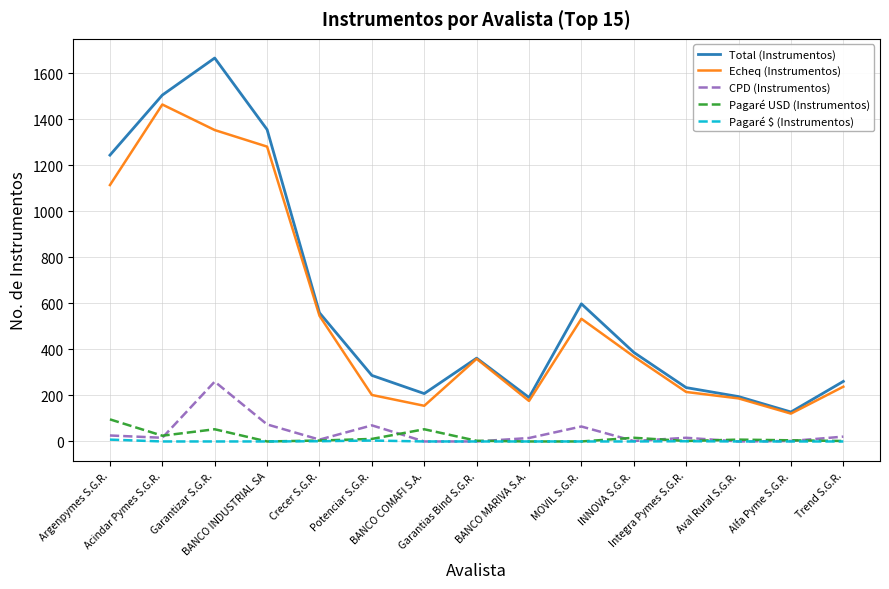

What is the sum of the Echeq (Instrumentos) values at Garantizar S.G.R. and Acindar Pymes S.G.R.?

2817